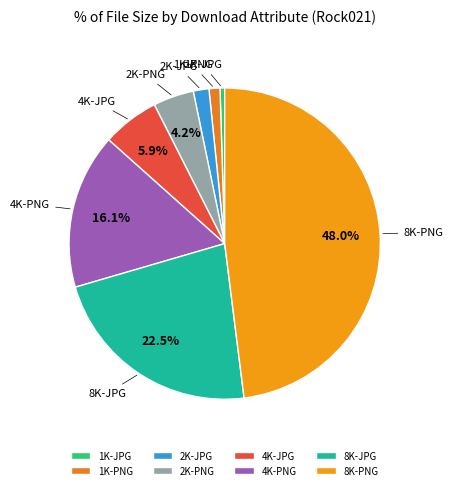

Which slice is the largest?

8K-PNG